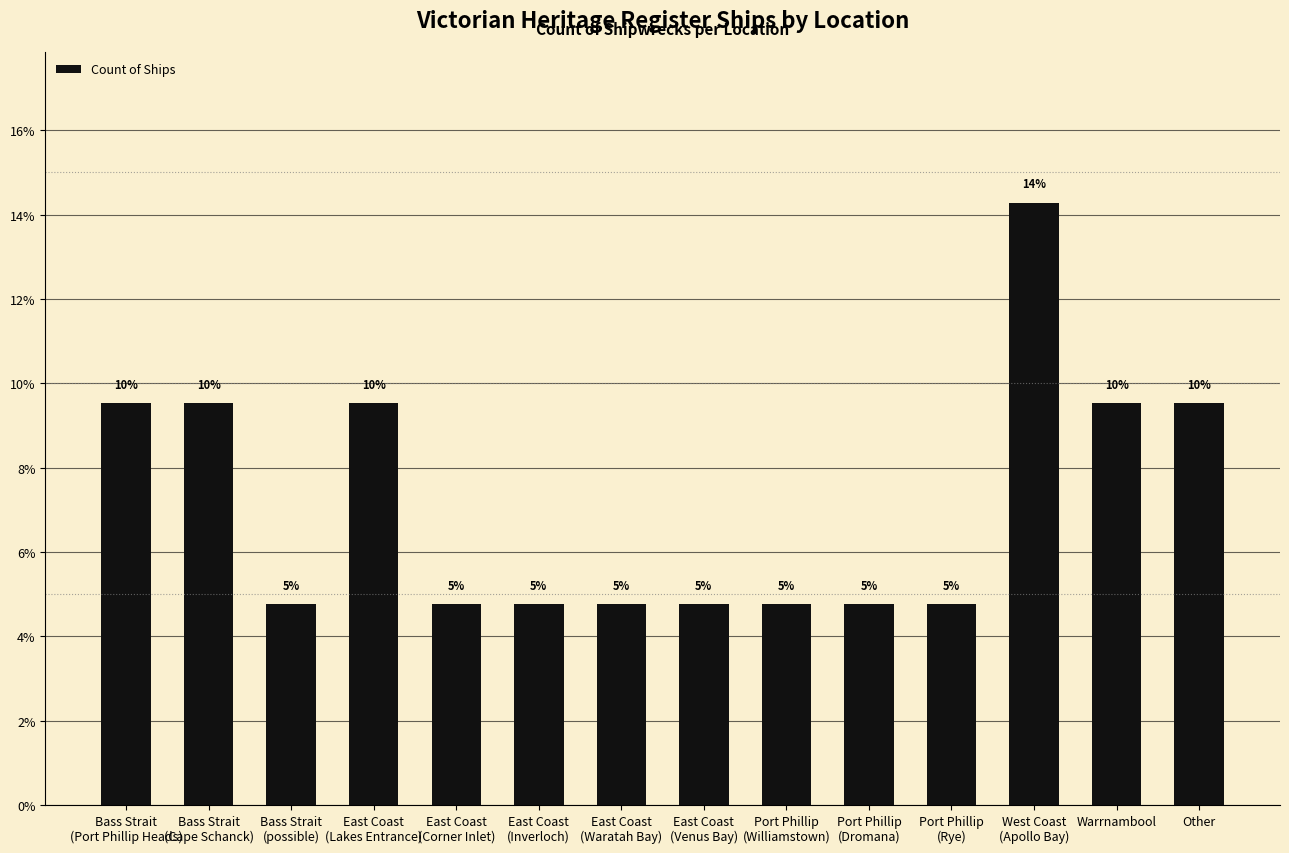

The chart shows a value of 9.5 at Bass Strait
(Cape Schanck). True or false?

True